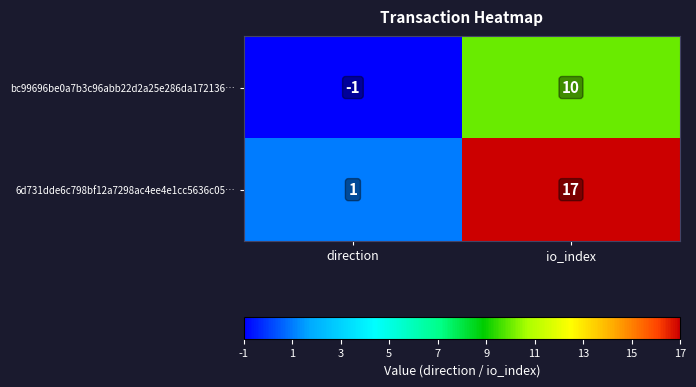

True or false: 6d731dde6c798bf12a7298ac4ee4e1cc5636c05… has a value of 1 at direction.

True